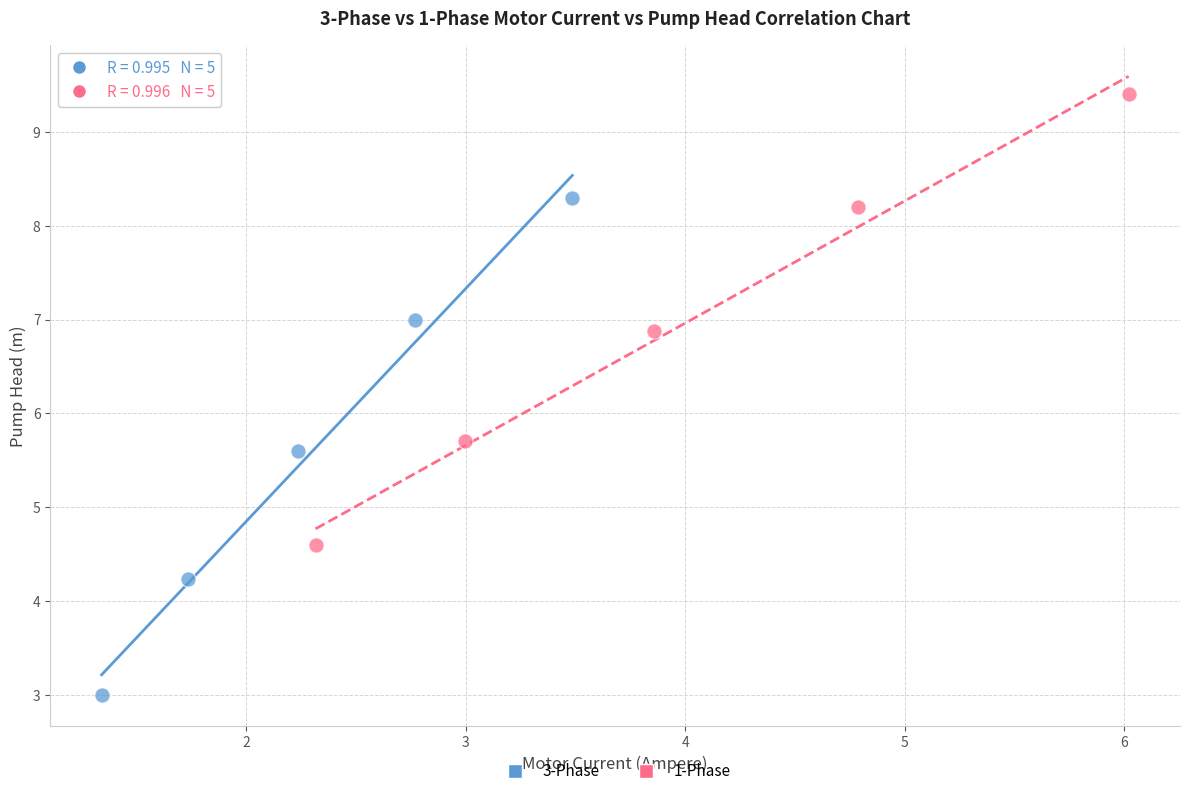

Which series has the largest Y range (max minus min)?

3-Phase